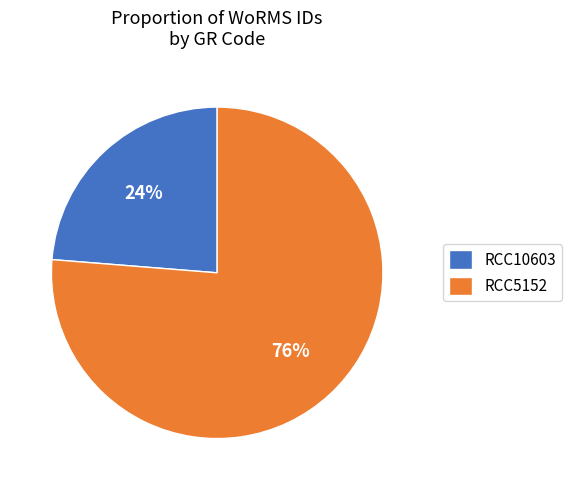

Which category has the biggest portion of the pie?

RCC5152